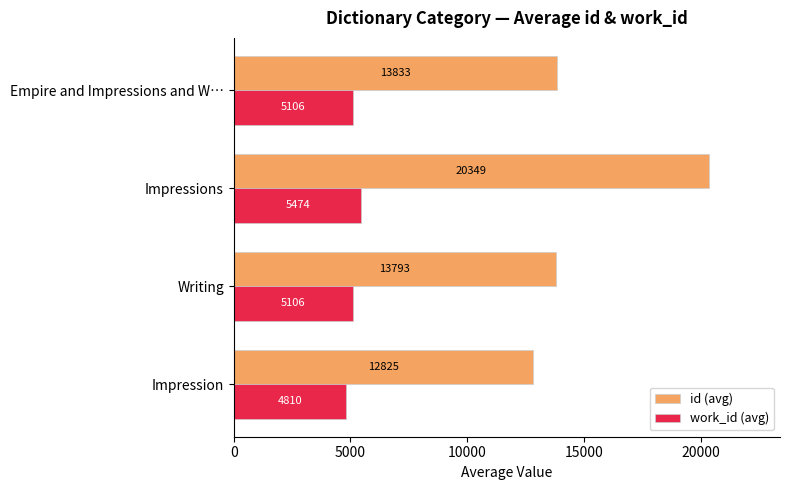

Which series has the largest total across all categories?

id (avg)